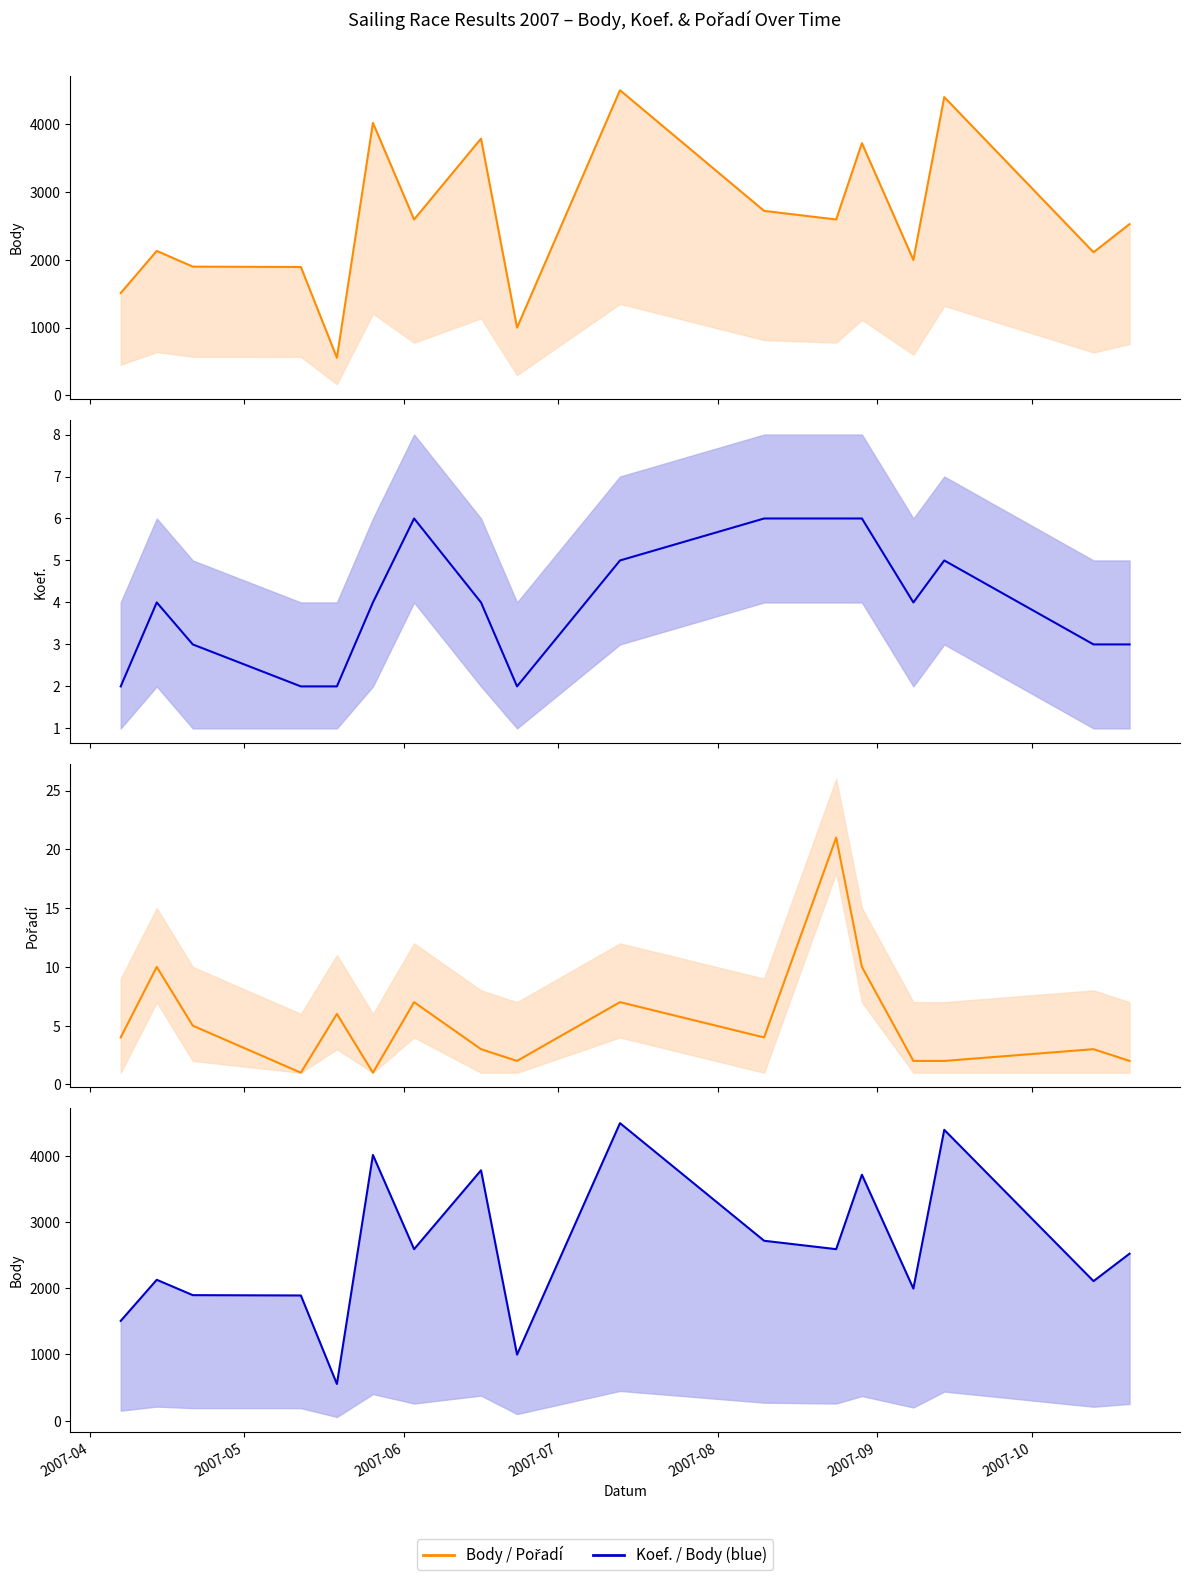

What is the sum of all Koef. values?

67